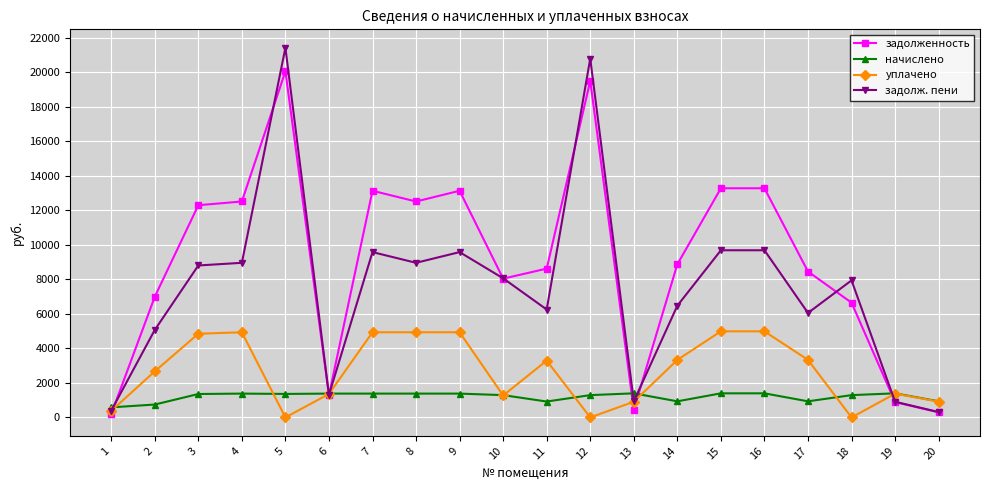

Rank the series by their average value, from highest to lowest.

задолженность, задолж. пени, уплачено, начислено